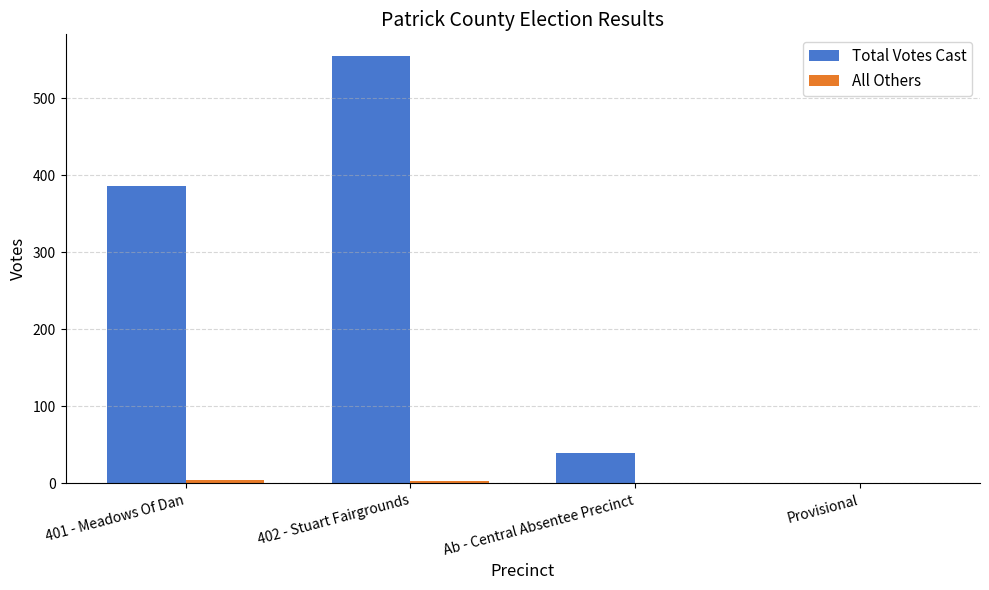

Where is Total Votes Cast nearest to the value 277?

401 - Meadows Of Dan